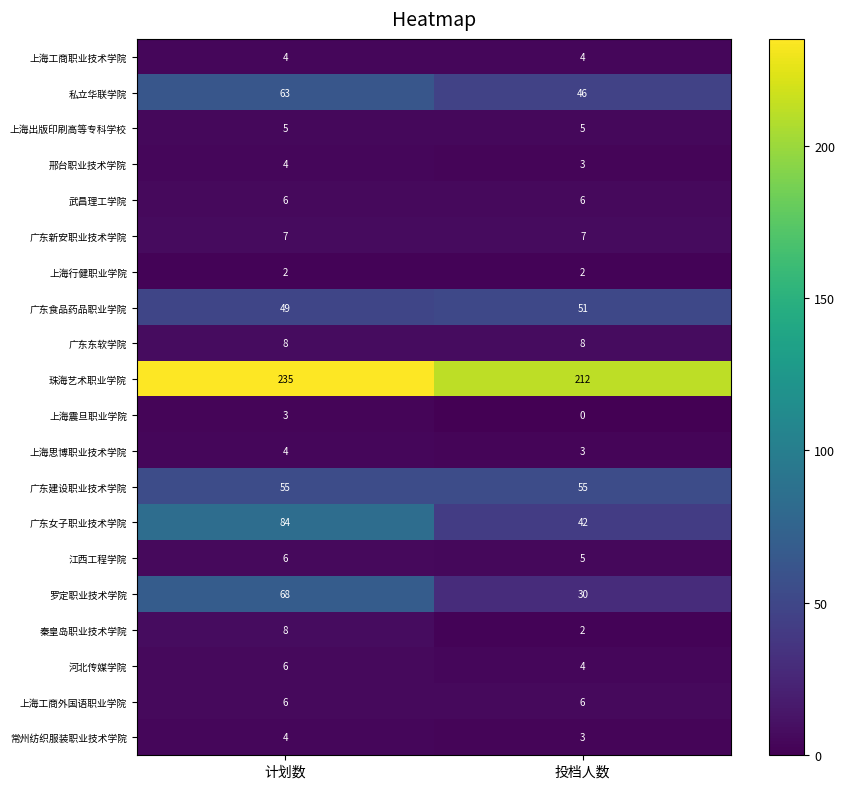

What is the difference between the highest and lowest values at 投档人数?

212